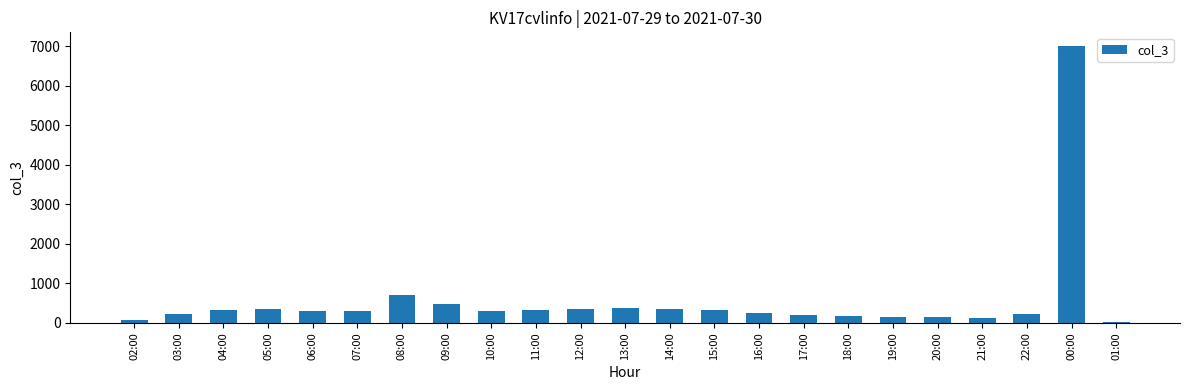

What is the change in value from 08:00 to 14:00?

-363